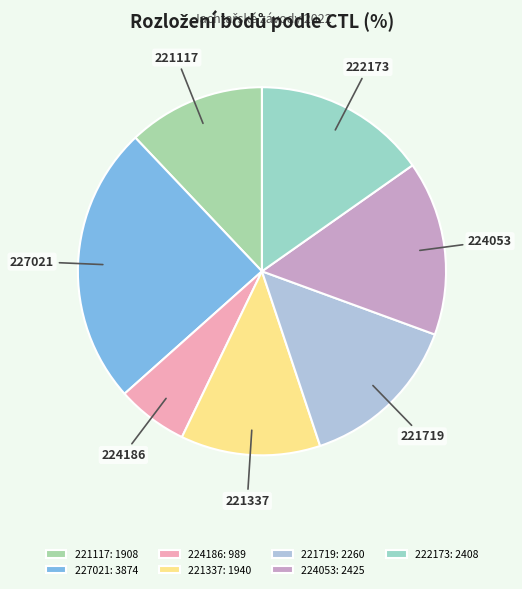

Is 224053 the majority of the pie?

No